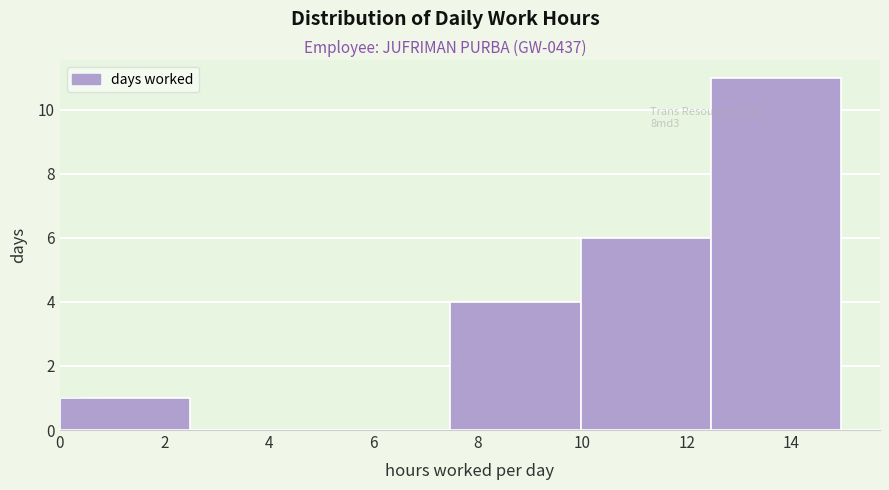

Which range on the x-axis has the tallest bar?

12.4 to 15.0